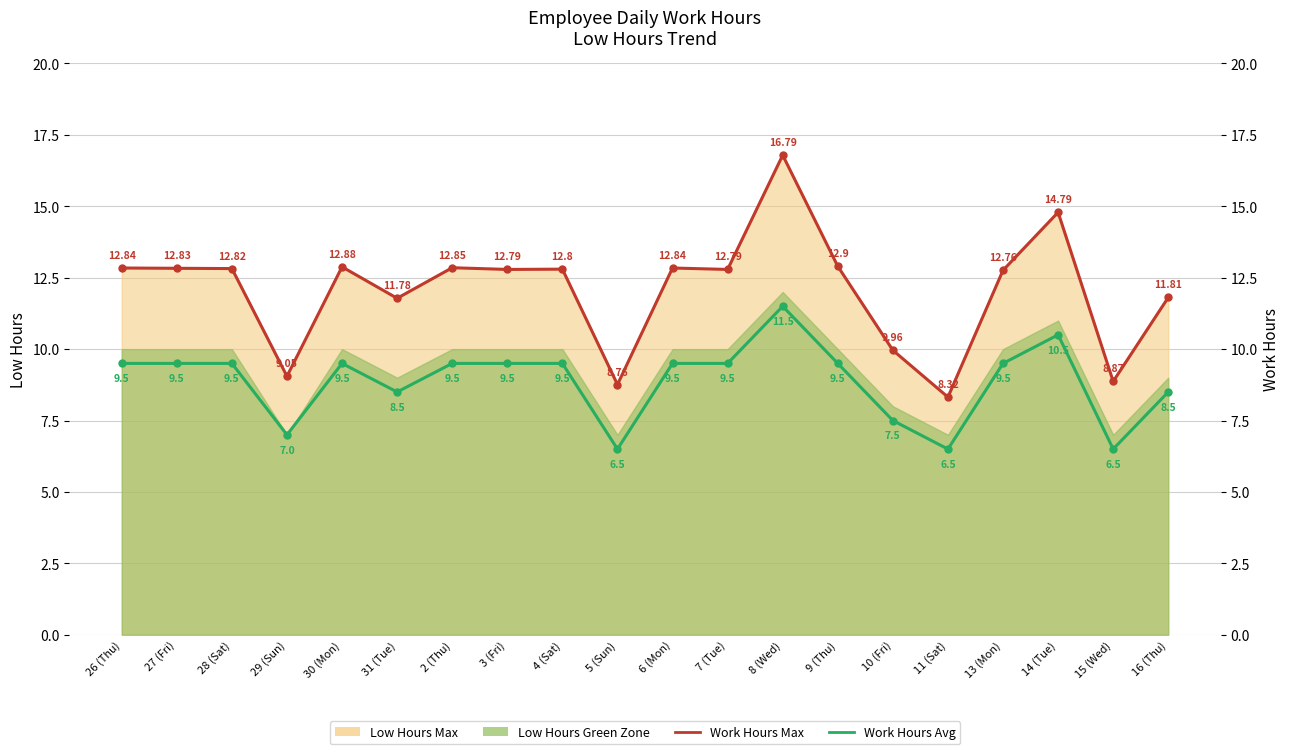

List the labels in order of Work Hours Avg value, largest first.

8 (Wed), 14 (Tue), 26 (Thu), 27 (Fri), 28 (Sat), 30 (Mon), 2 (Thu), 3 (Fri), 4 (Sat), 6 (Mon), 7 (Tue), 9 (Thu), 13 (Mon), 31 (Tue), 16 (Thu), 10 (Fri), 29 (Sun), 5 (Sun), 11 (Sat), 15 (Wed)